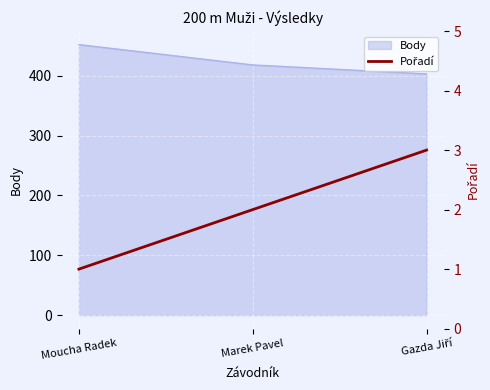

How many lines are shown in the chart?

1